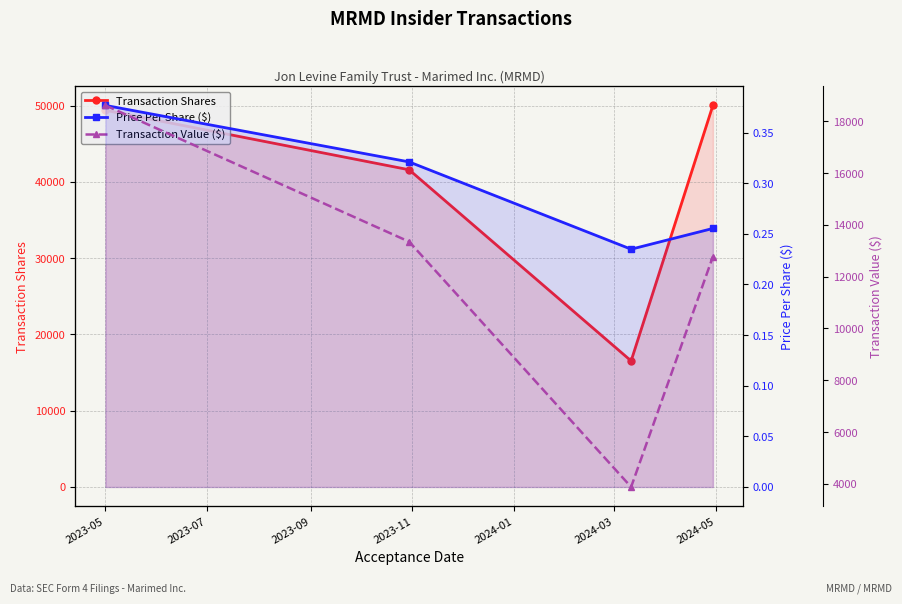

What is the average value of the Transaction Value ($) series?

12153.8